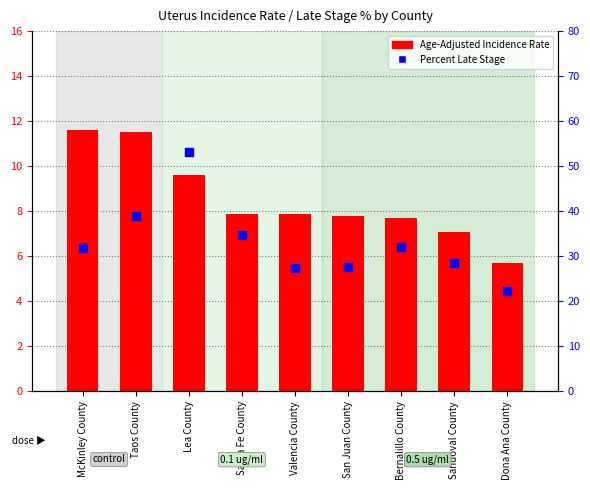

At how many categories does at least one series exceed 41?

1